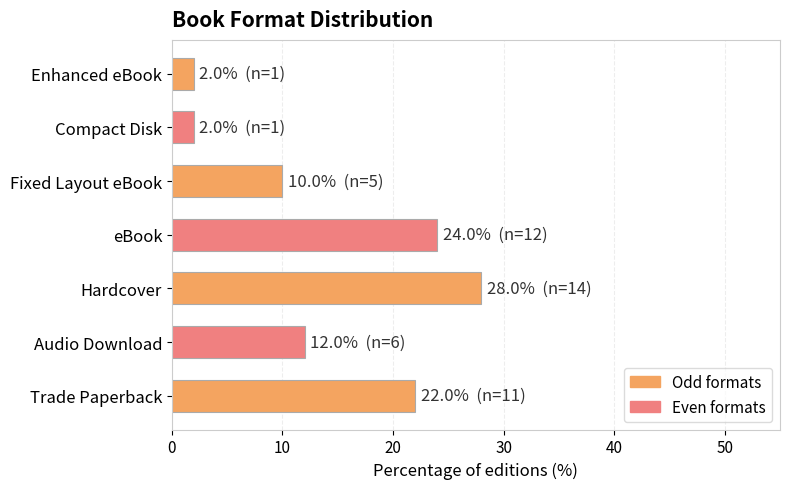

Approximately how many times larger is the value at Compact Disk compared to Enhanced eBook?

1.0